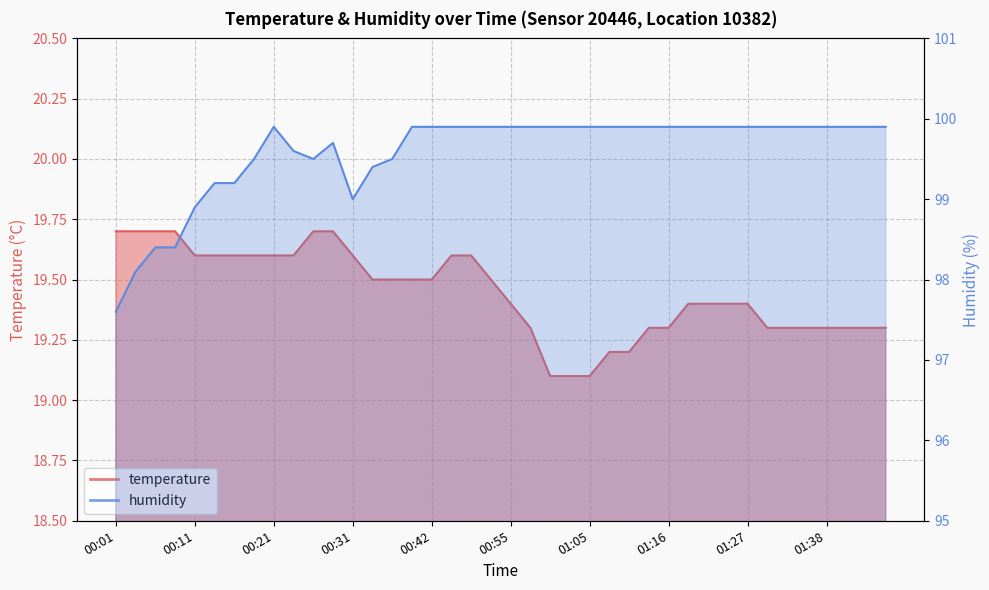

How many categories are shown in the chart?

40